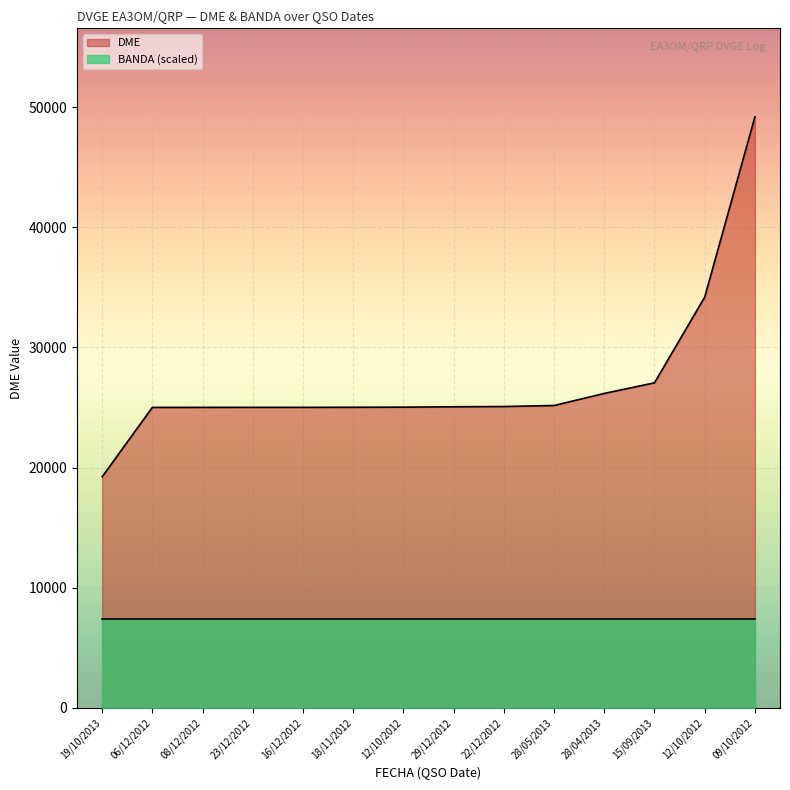

Does the chart display data point markers on the line(s)?

No